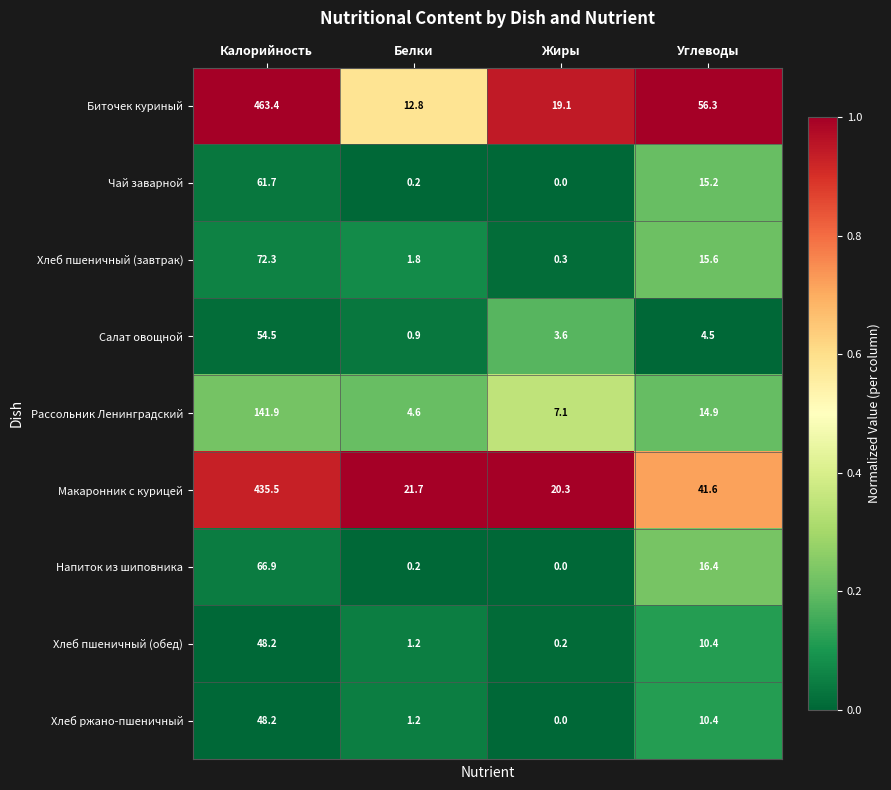

Where does the Хлеб пшеничный (завтрак) series first go above 15?

Калорийность